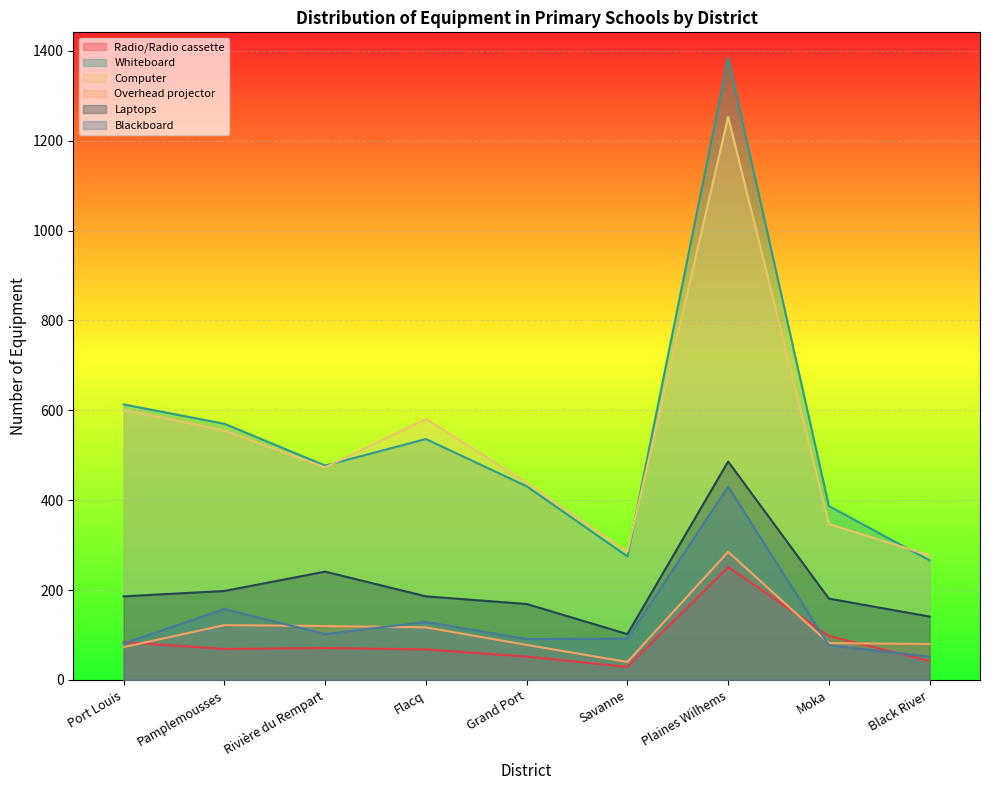

Which category has the lowest value in the Blackboard series?

Black River